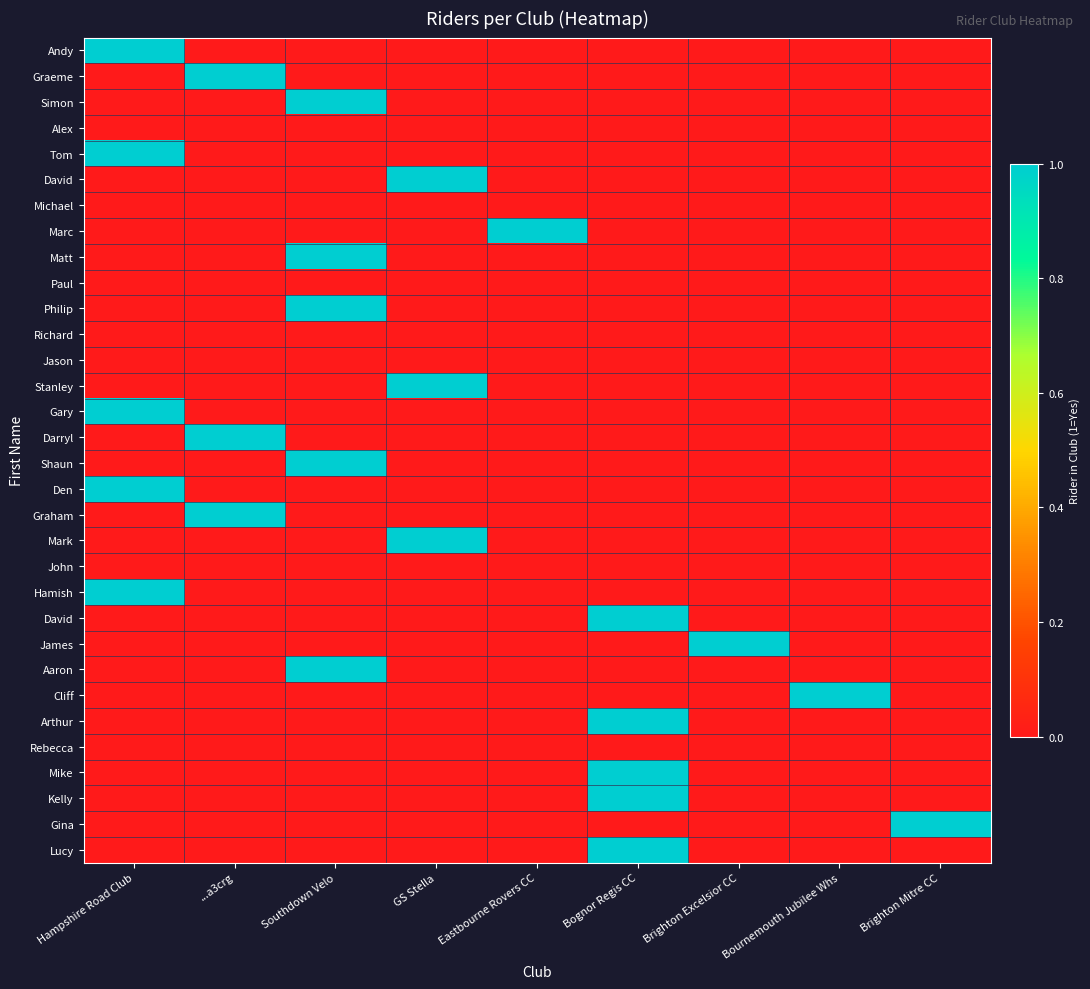

At which category does the chart reach its minimum across all series?

...a3crg